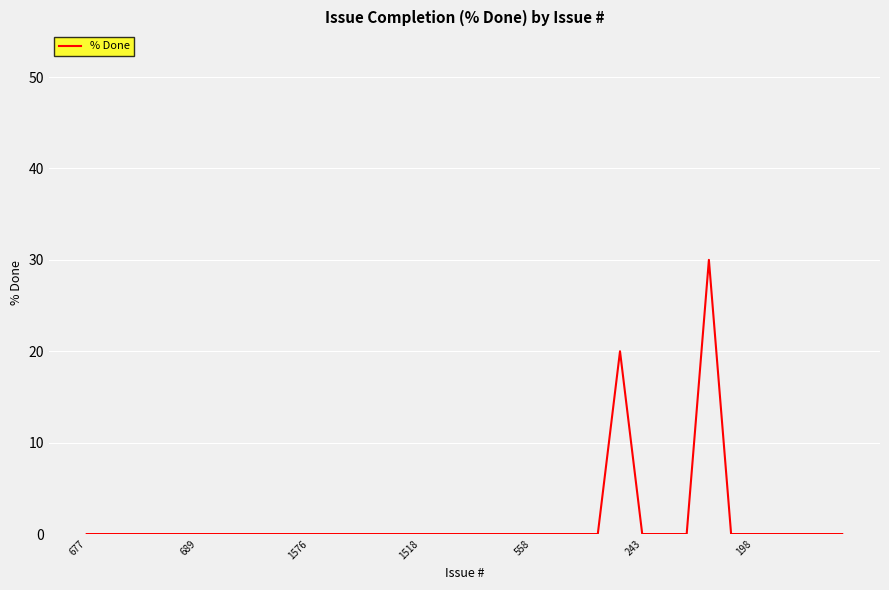

What is the difference between the maximum and minimum values?

30